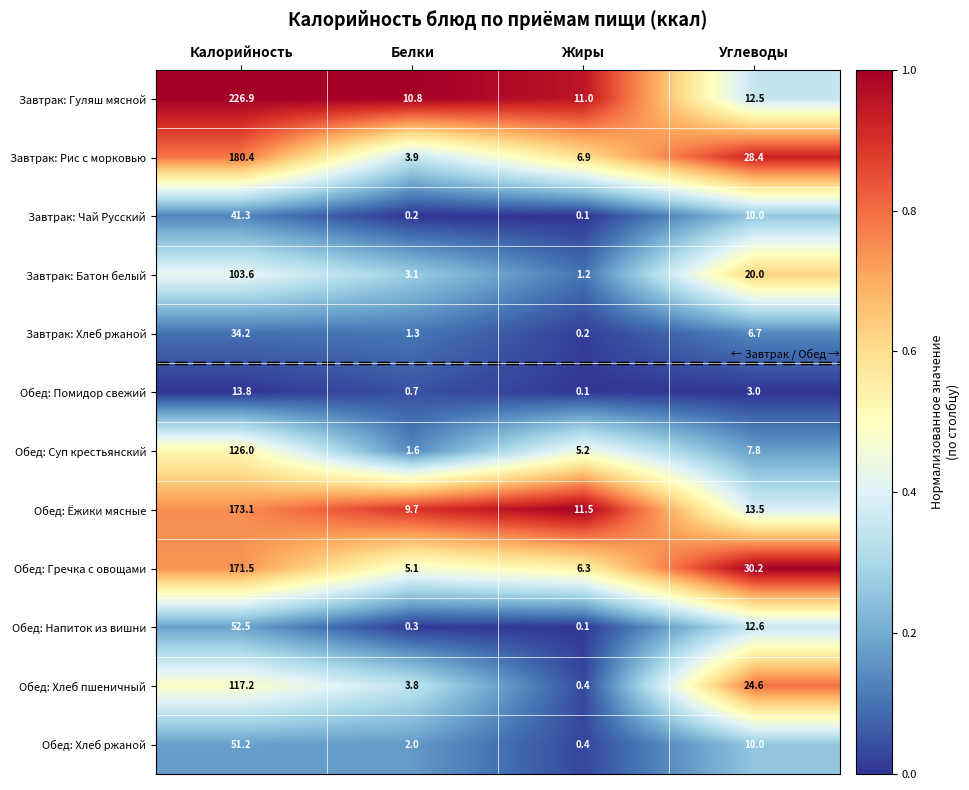

How many data points in Завтрак: Гуляш мясной are less than 12?

2